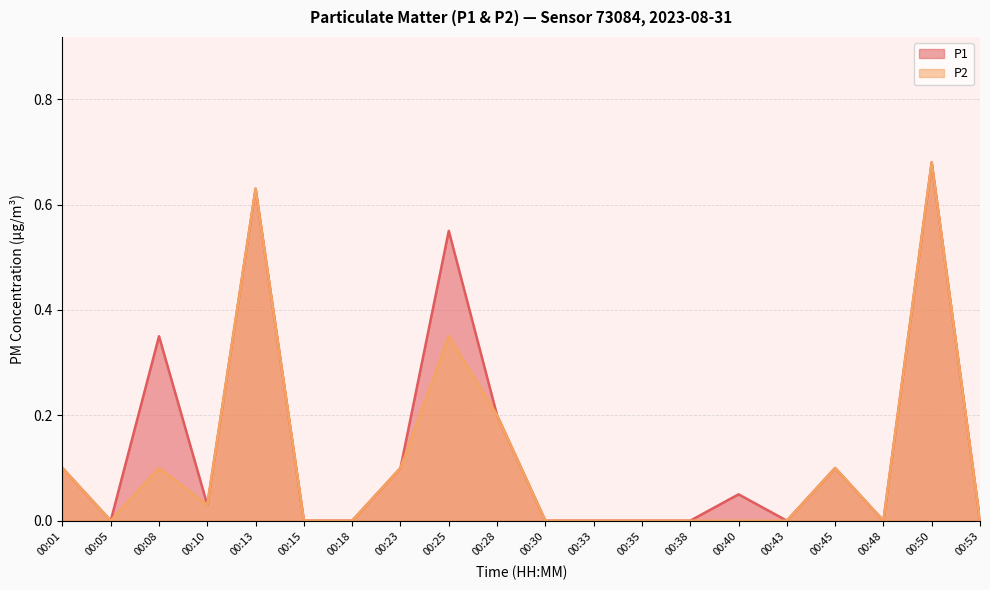

How many values in P1 are above zero?

10